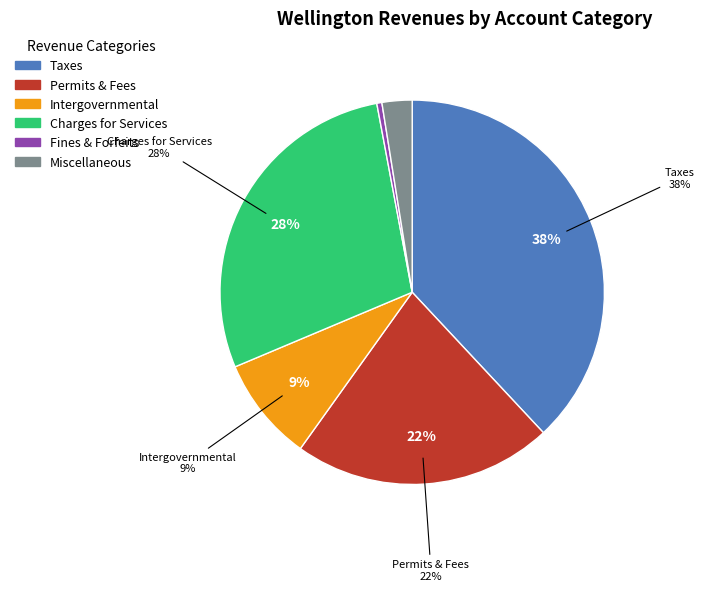

What portion of the pie excludes Permits, Fees, and Special Assessments?

78.2%